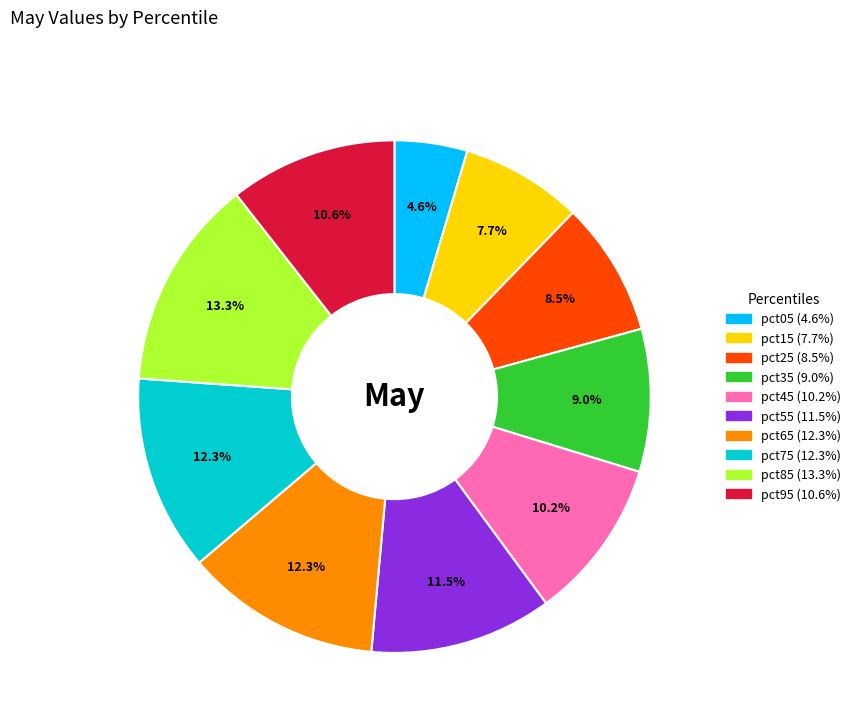

How many segments does this pie chart have?

10